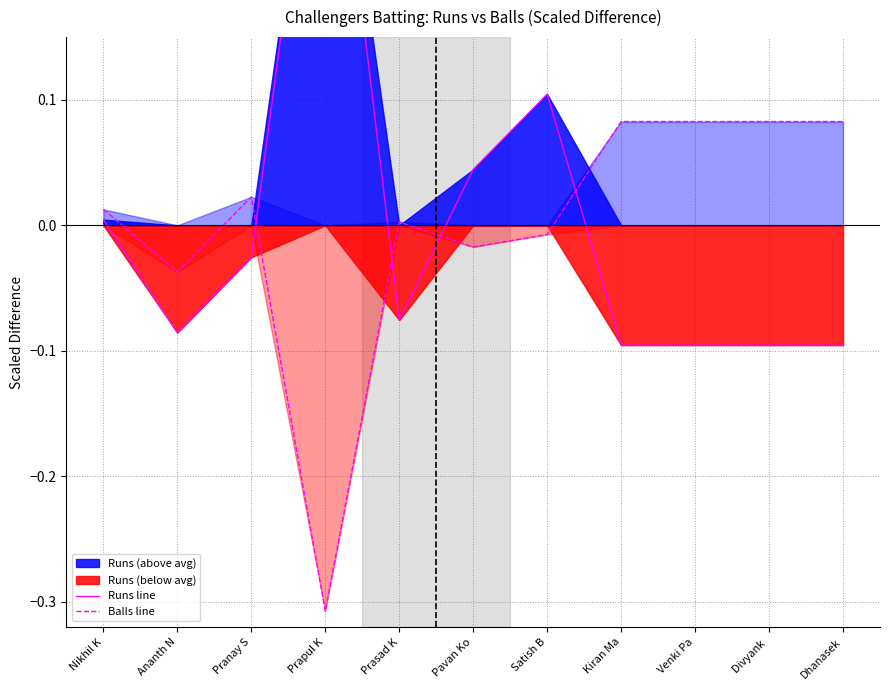

True or false: Balls line and Runs line cross at least once.

True